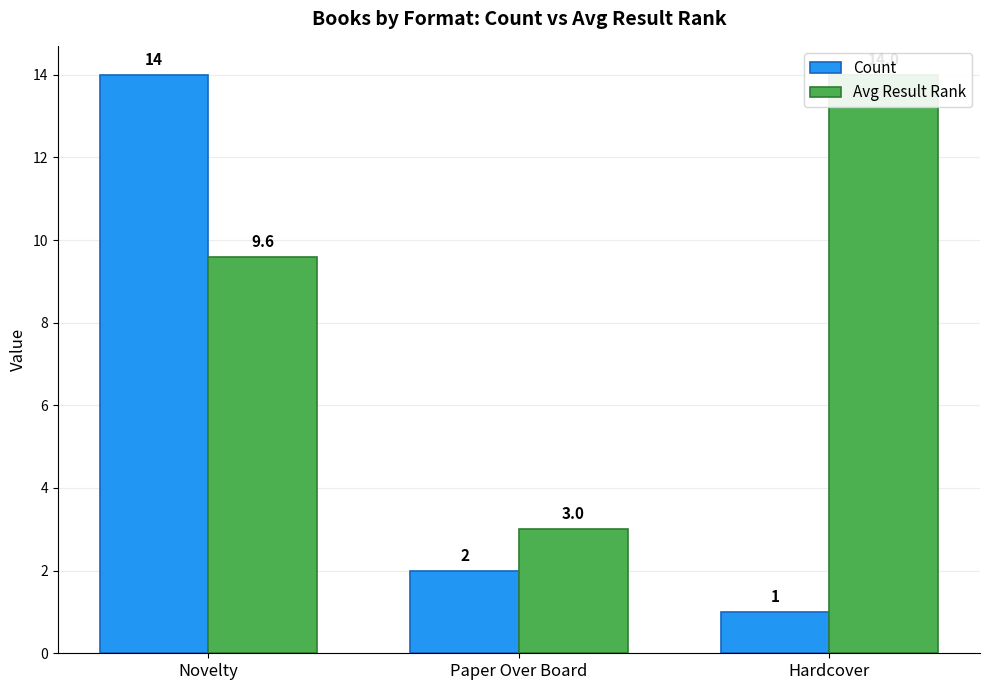

What position from the left is Hardcover?

3